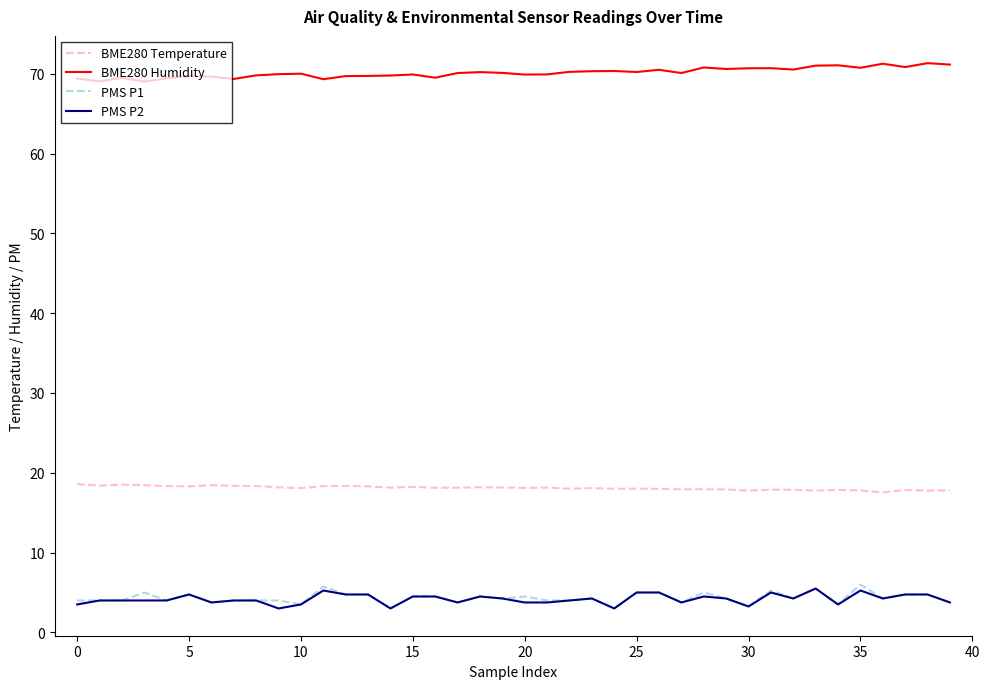

Does the chart display data point markers on the line(s)?

No